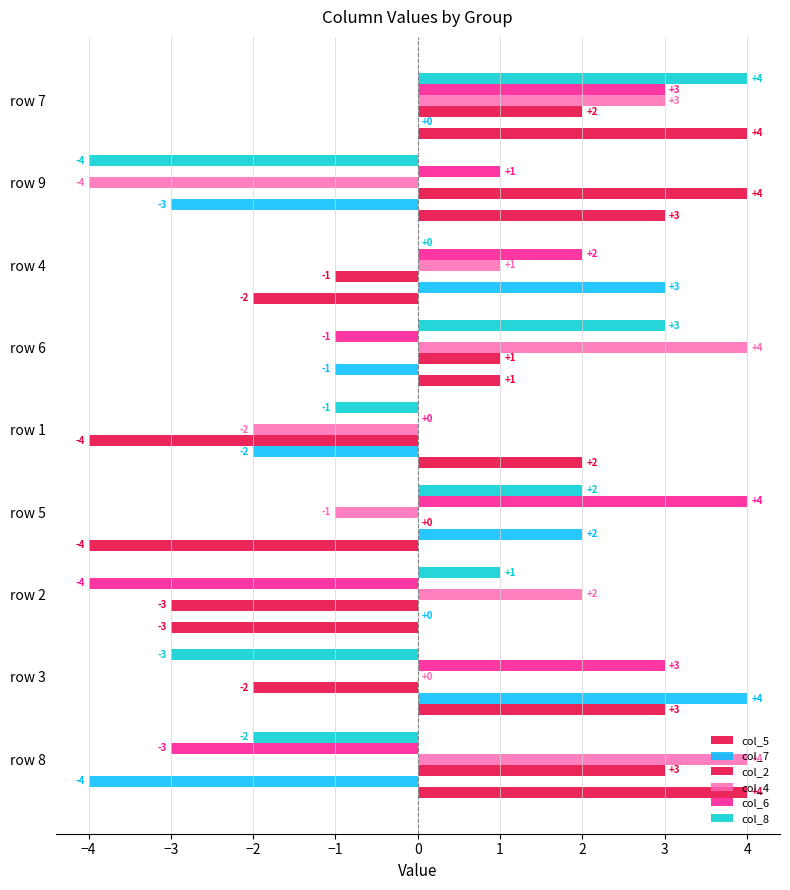

How many data points does each series have?

9